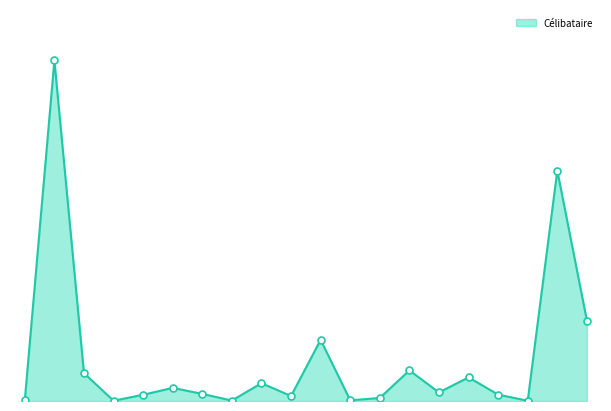

Does the chart have visible grid lines?

No